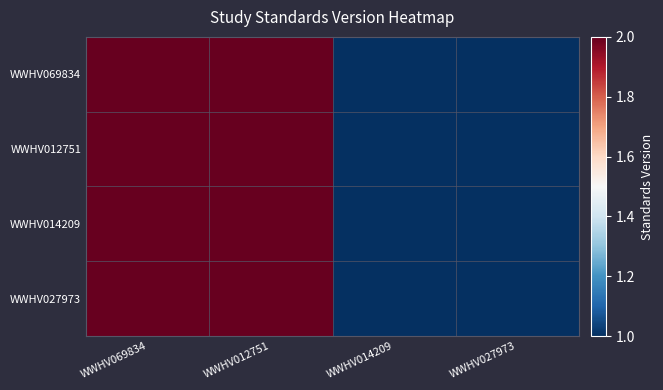

Which series has the largest total across all categories?

WWHV069834